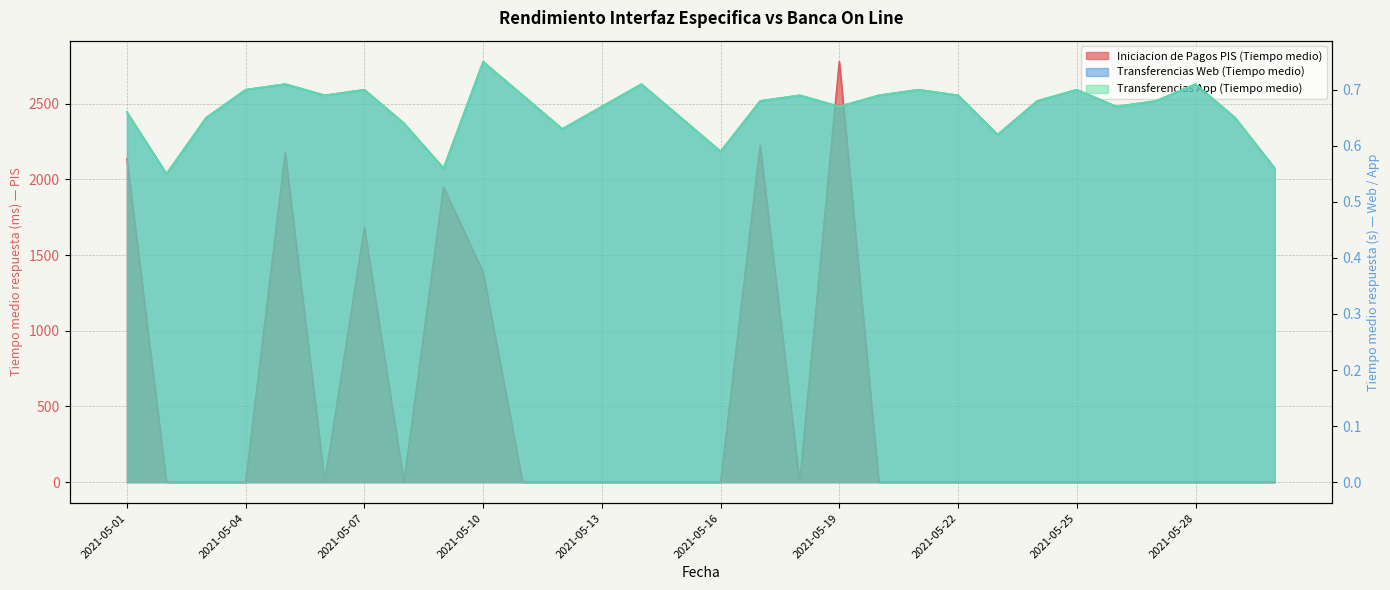

Which series has the largest total across all categories?

Iniciacion de Pagos PIS (Tiempo medio)